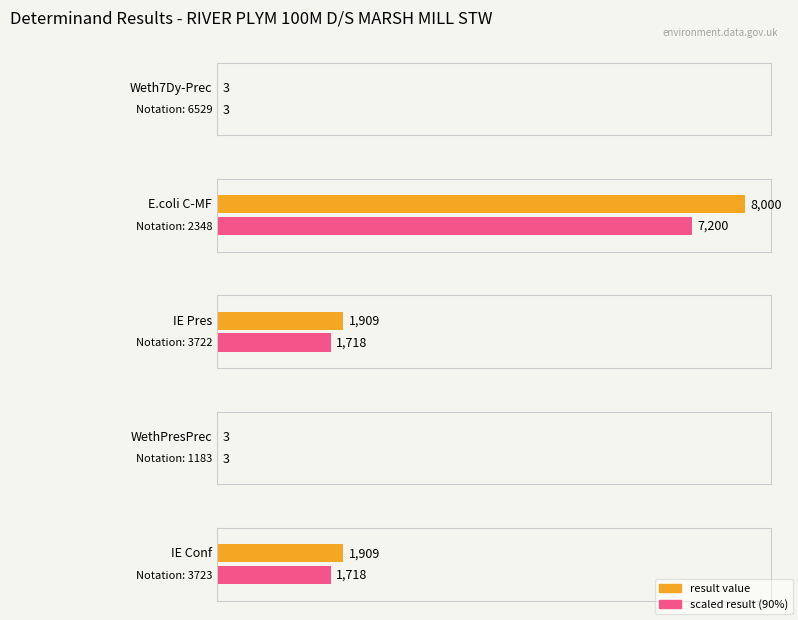

At which label does the data first exceed 1909?

E.coli C-MF